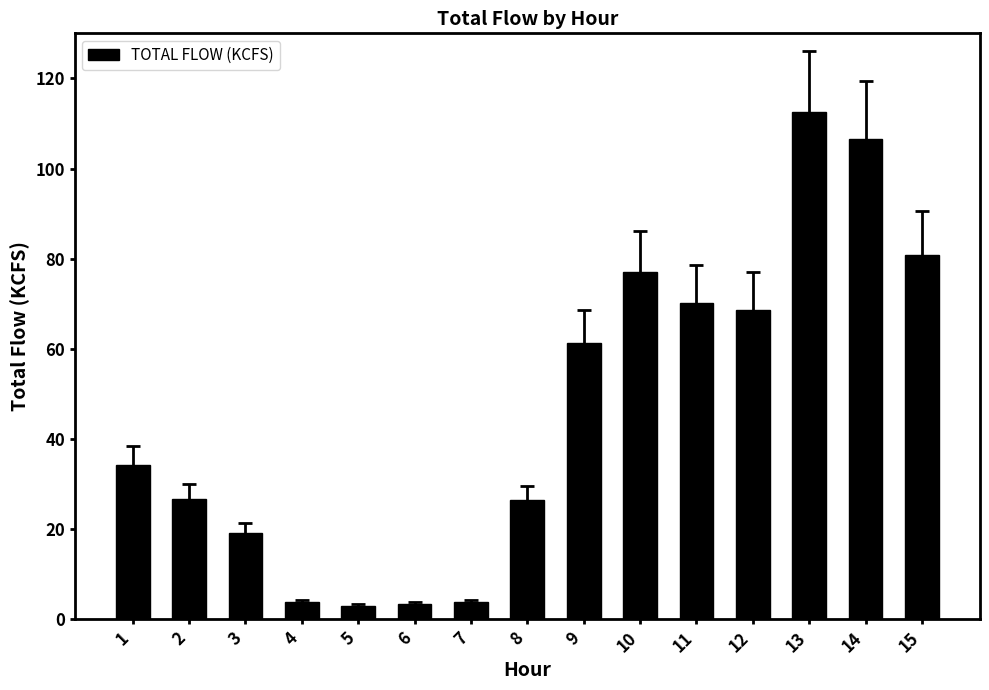

At which category does the chart reach its peak across all series?

13